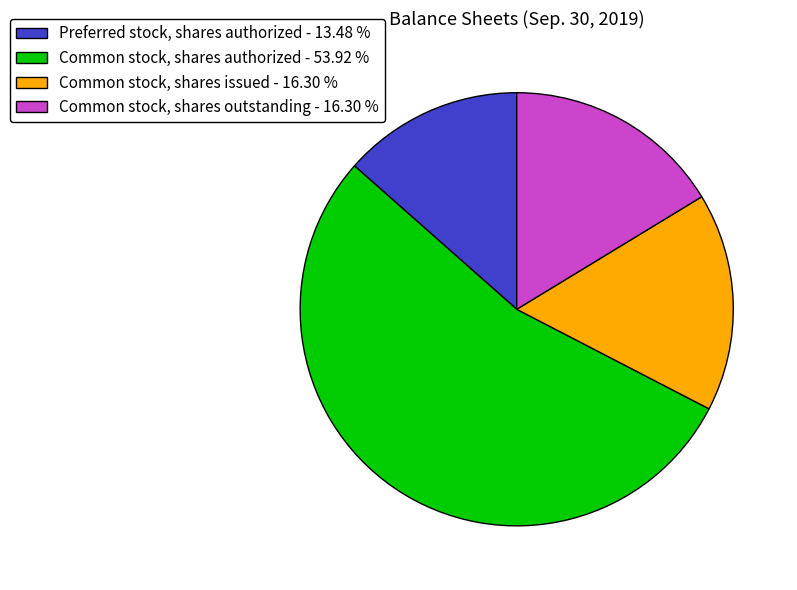

Which category has the smallest portion of the pie?

Preferred stock, shares authorized